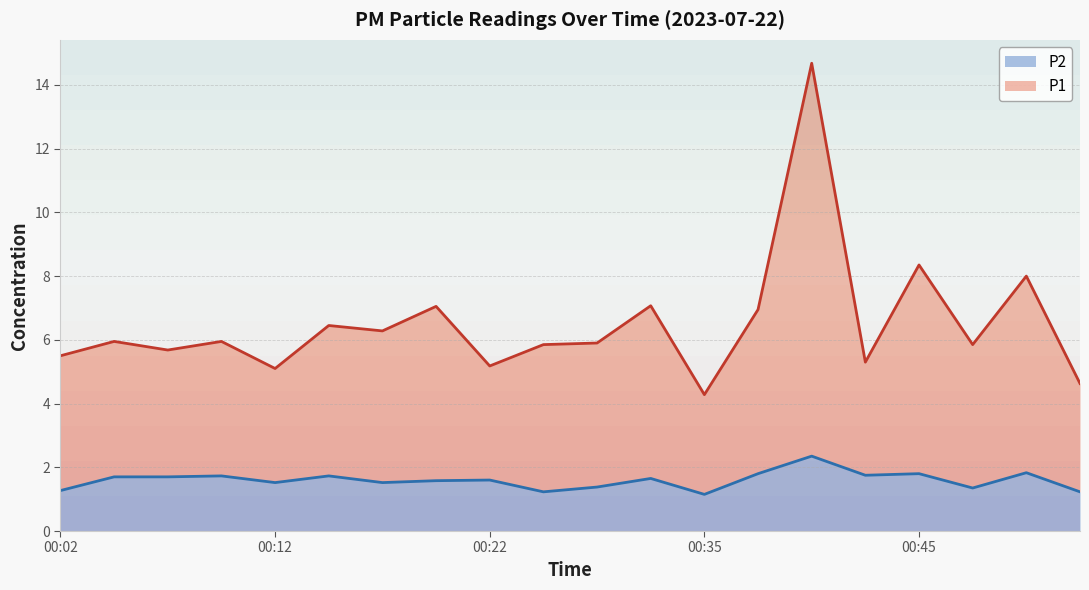

The P2 series shows 1.5 at 00:12. True or false?

True